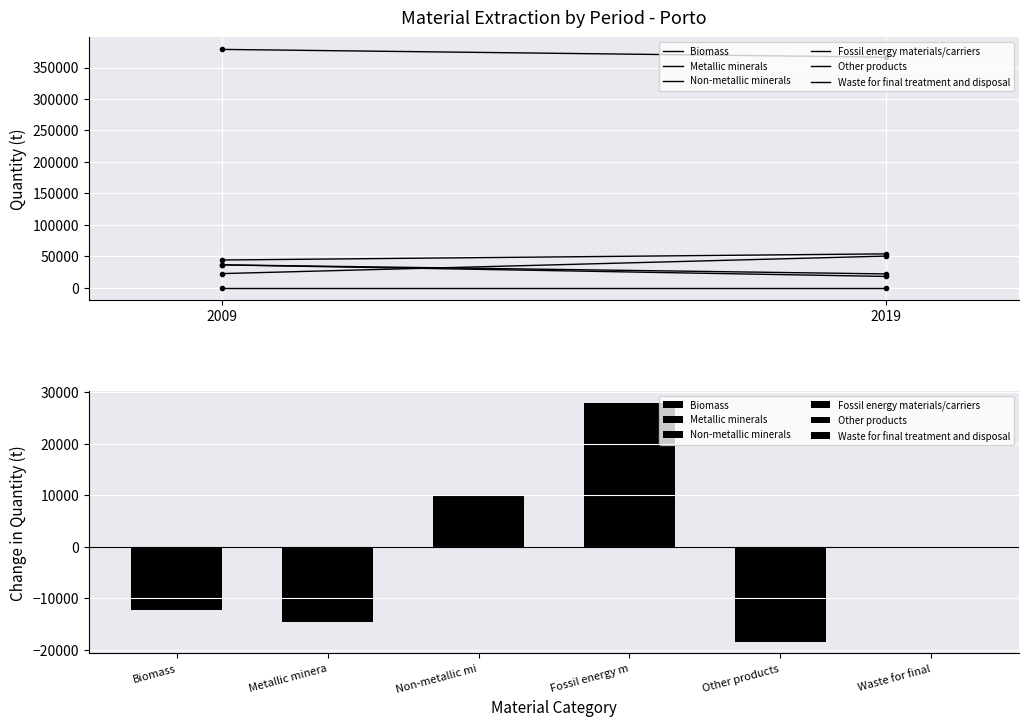

The value of Non-metallic minerals at 2019 is 89394.6. True or false?

False